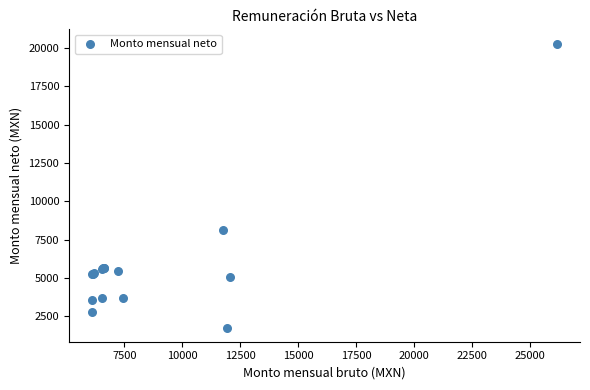

What Y value in the scatter plot is closest to 11036?

8126.8